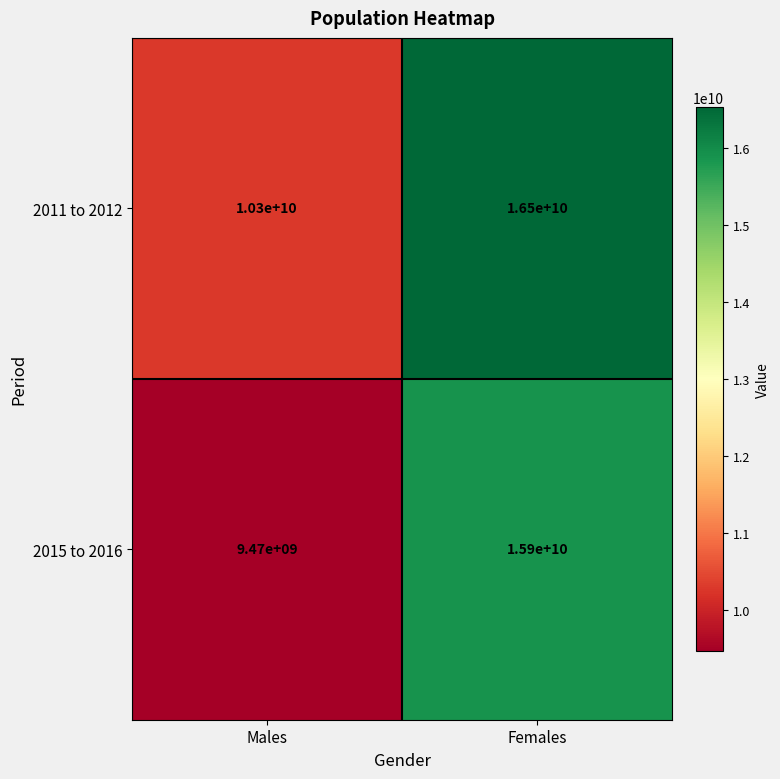

Between Males and Females, which series saw the biggest shift?

2015 to 2016